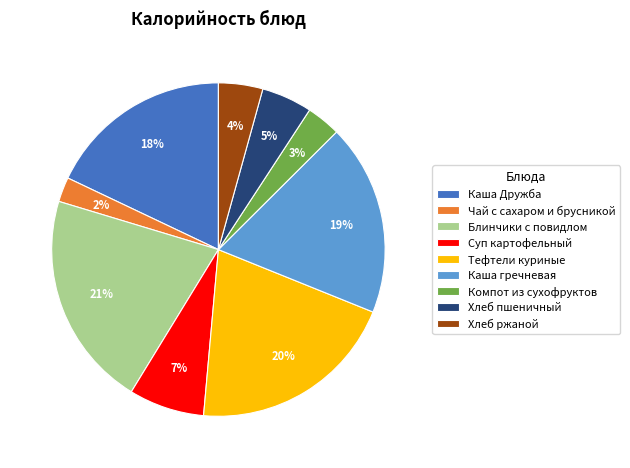

To the nearest percent, what percentage of the pie is Каша Дружба?

18%